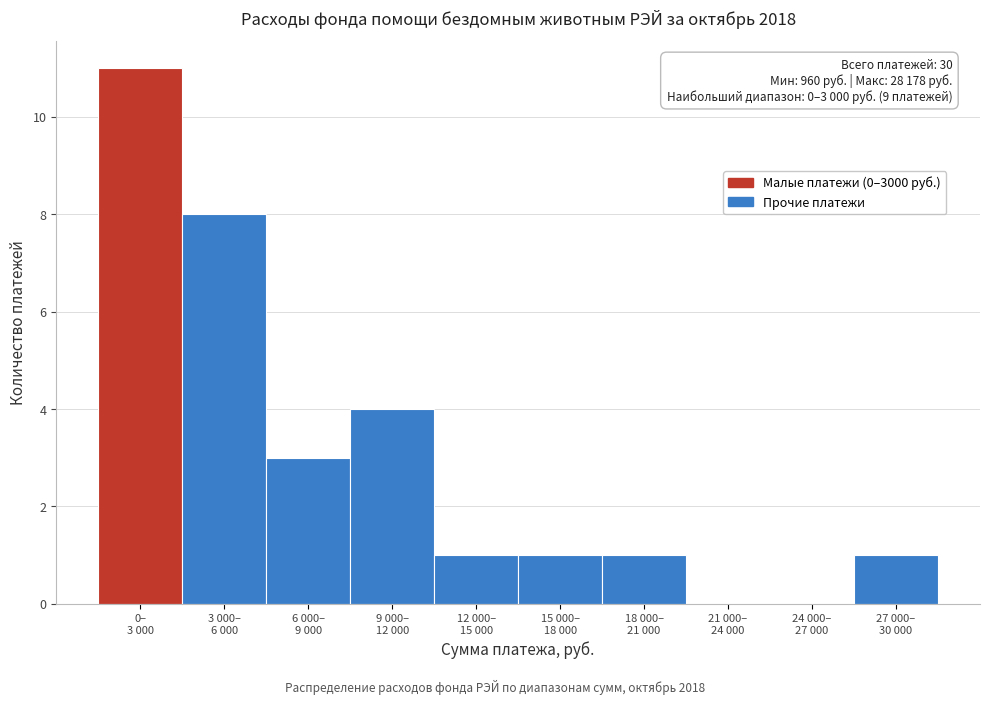

What is the maximum value shown in the chart?

11